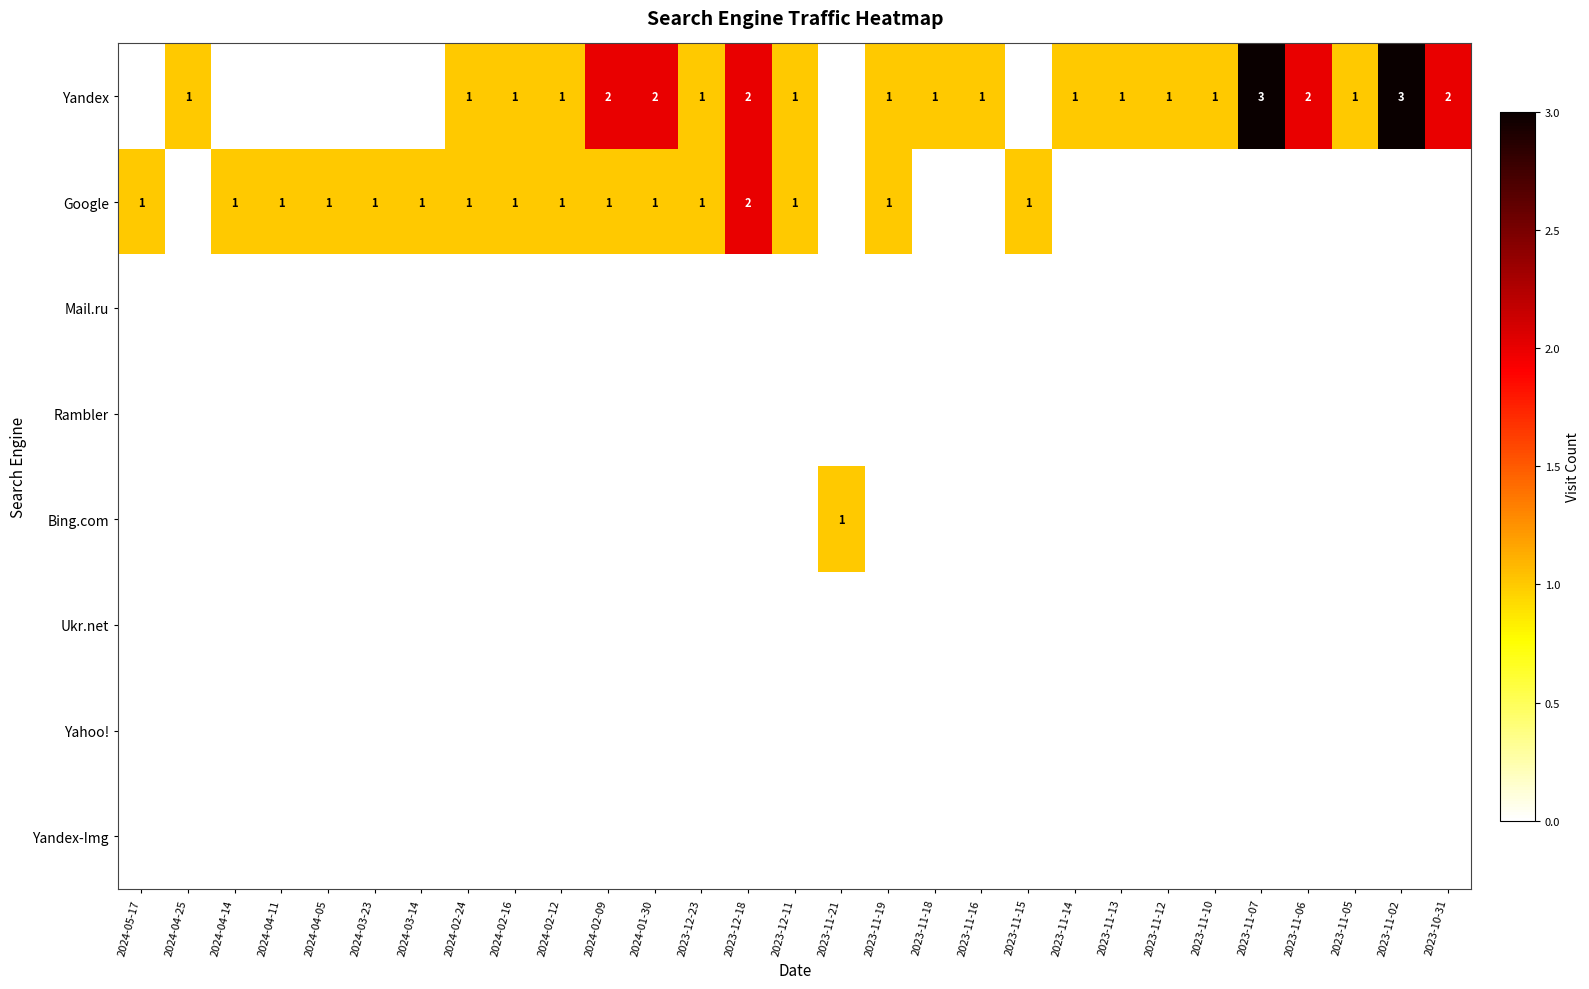

The Google series shows 1 at 2024-02-24. True or false?

True